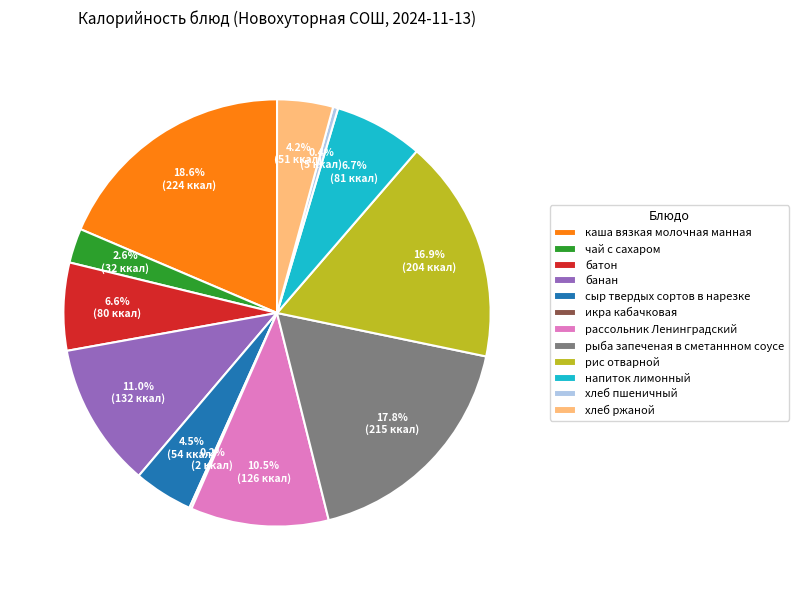

Does any single category account for the majority?

No